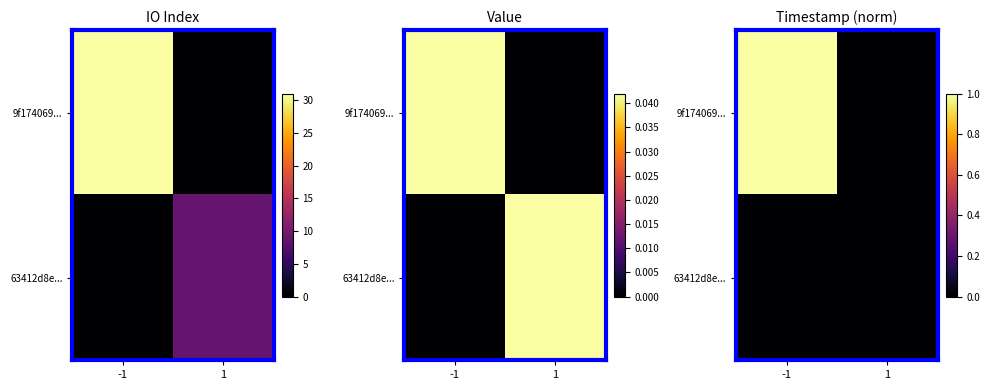

What is the difference between the 9f174069... values at -1 and 1?

1